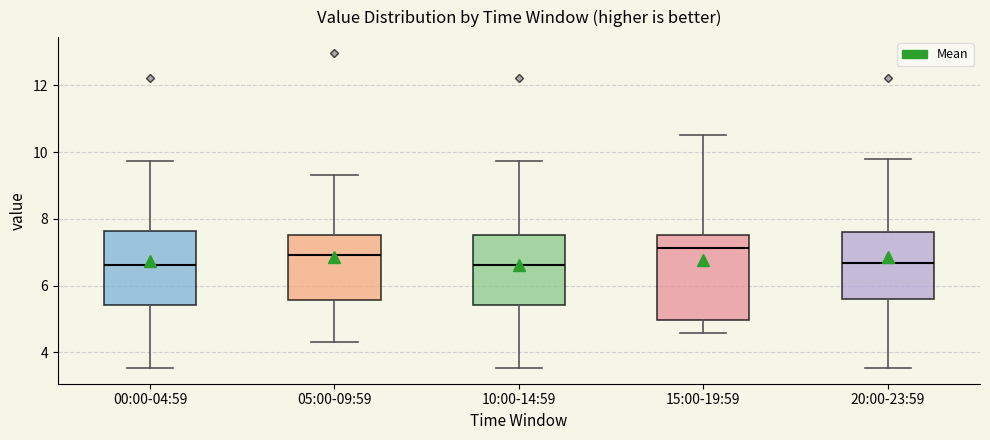

Comparing the boxes themselves (not the whiskers), which one is the tallest?

15:00-19:59